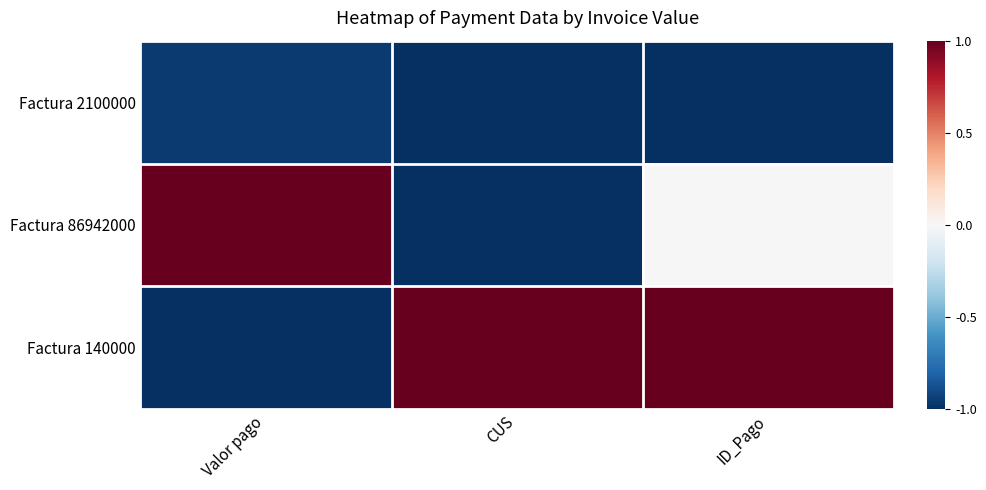

Which series changed the most between CUS and ID_Pago?

Factura 86942000